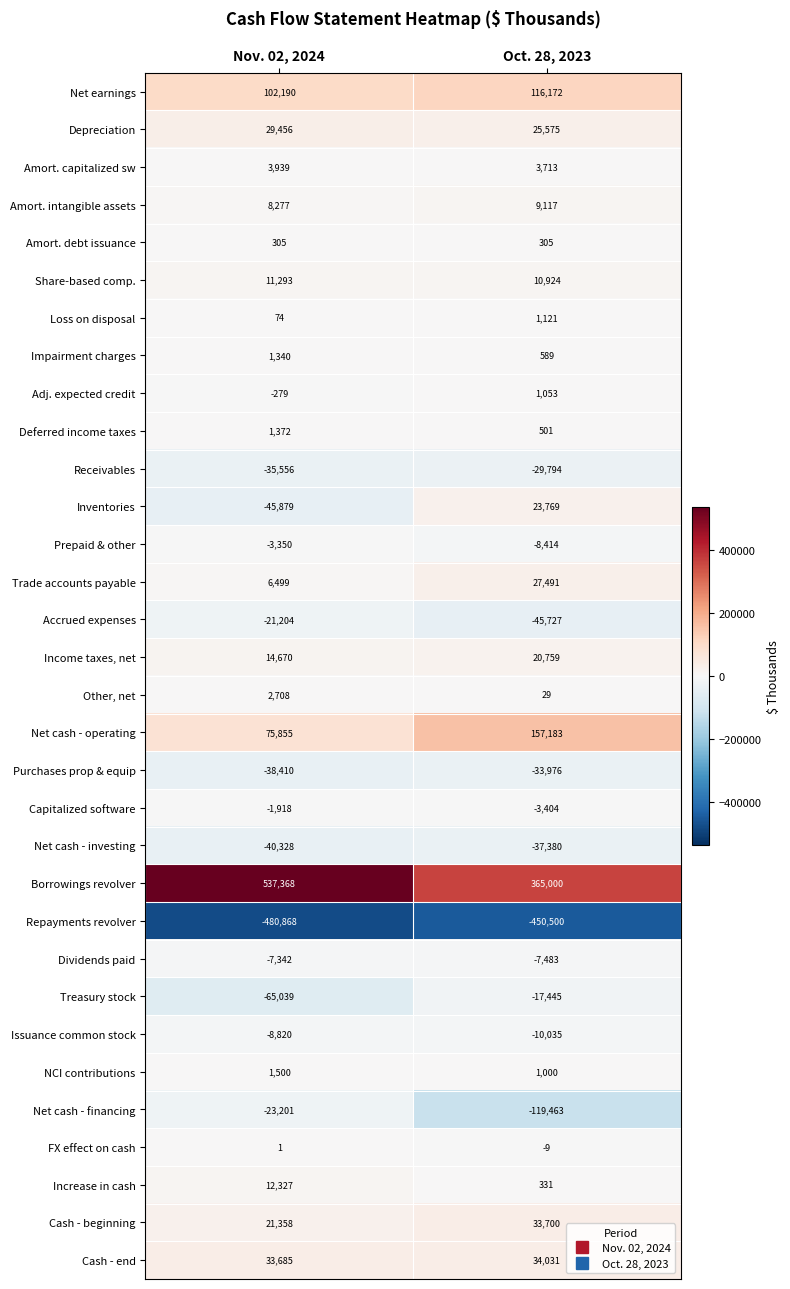

Rank the categories by Cash - end value from lowest to highest.

Nov. 02, 2024, Oct. 28, 2023